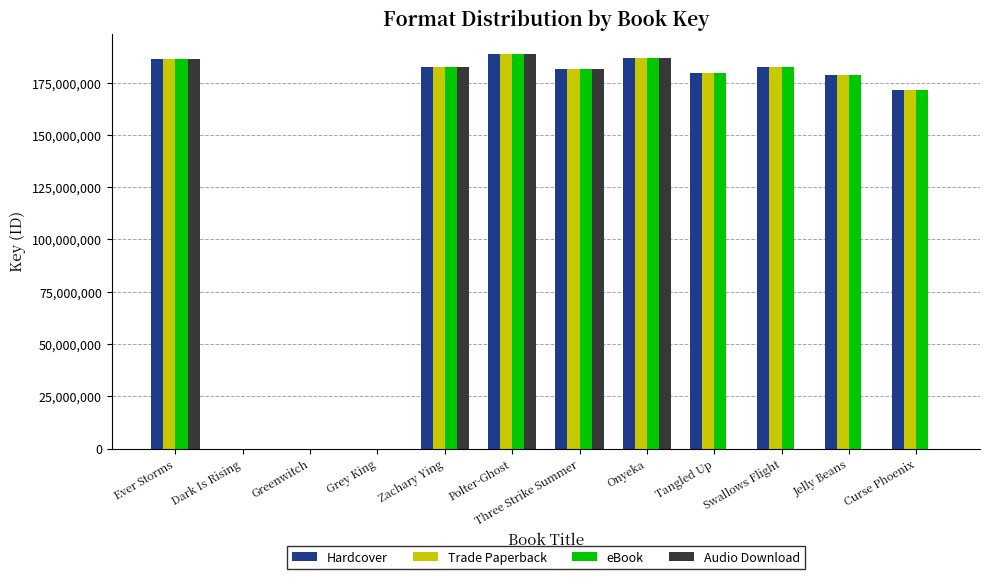

At which label is eBook closest to 94379903?

Curse Phoenix